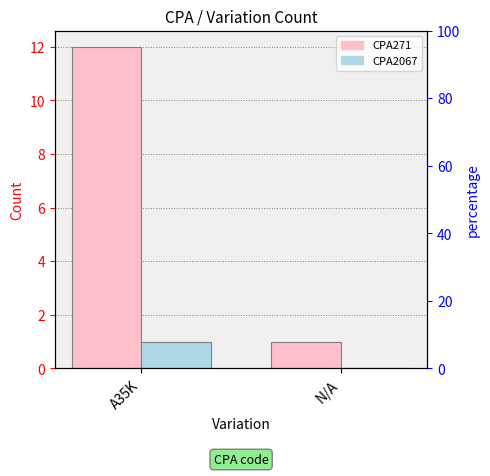

Which series has the largest total across all categories?

CPA271